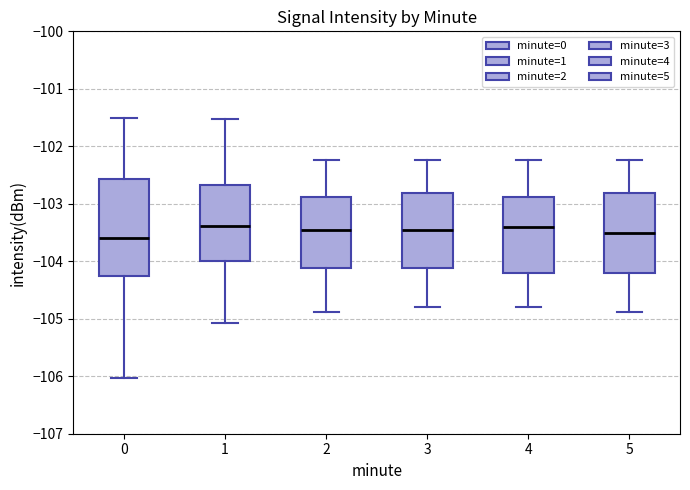

Reading left to right, transcribe this box plot: for each box, give where its median line is, the range the box spans, and where its two whiskers end, as read against the y-axis. The values are not printed on the chart, so give them approximately, as read against the axis.

0: median -103.6, box -104.3 to -102.6, whiskers -106.0 to -101.5
1: median -103.4, box -104.0 to -102.7, whiskers -105.1 to -101.5
2: median -103.5, box -104.1 to -102.9, whiskers -104.9 to -102.2
3: median -103.5, box -104.1 to -102.8, whiskers -104.8 to -102.2
4: median -103.4, box -104.2 to -102.9, whiskers -104.8 to -102.2
5: median -103.5, box -104.2 to -102.8, whiskers -104.9 to -102.2